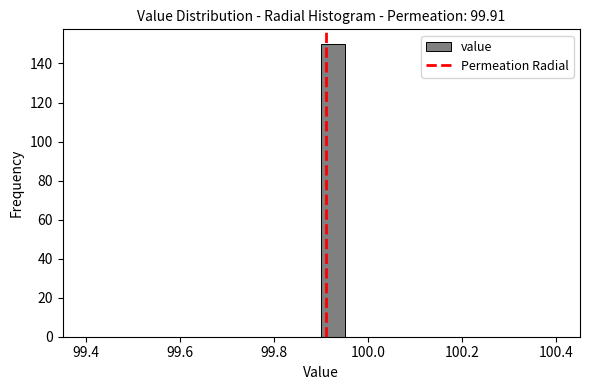

Around what value on the x-axis is the tallest bar? Give the approximate position of its centre, as read against the axis.

99.92